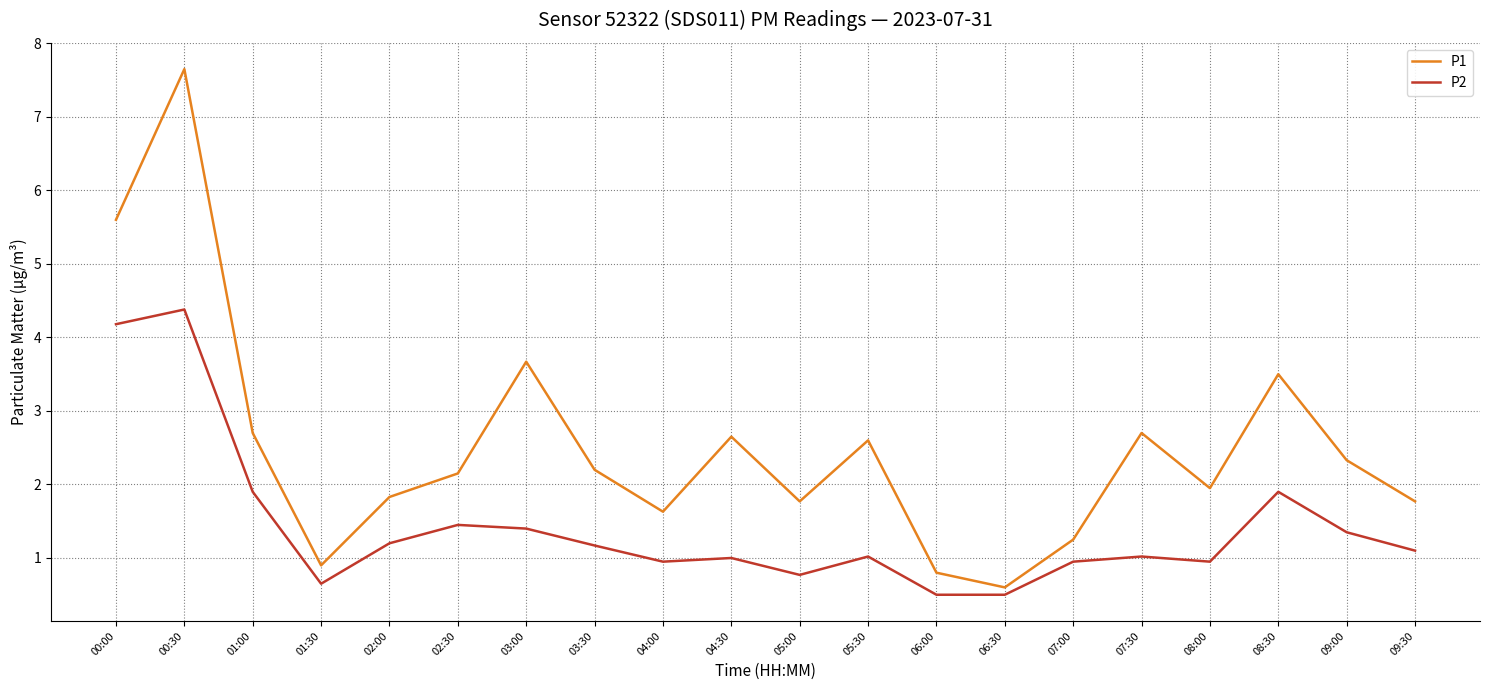

Where does the P1 series first go above 2?

00:00